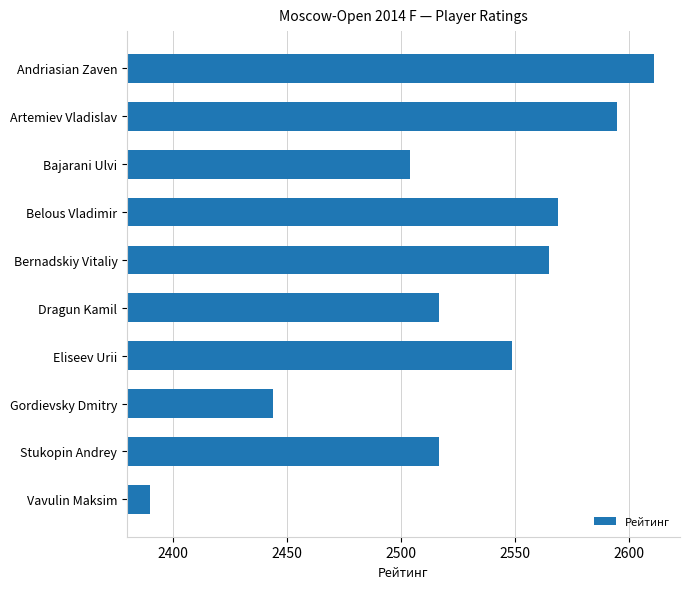

Count the number of data series in this chart.

1